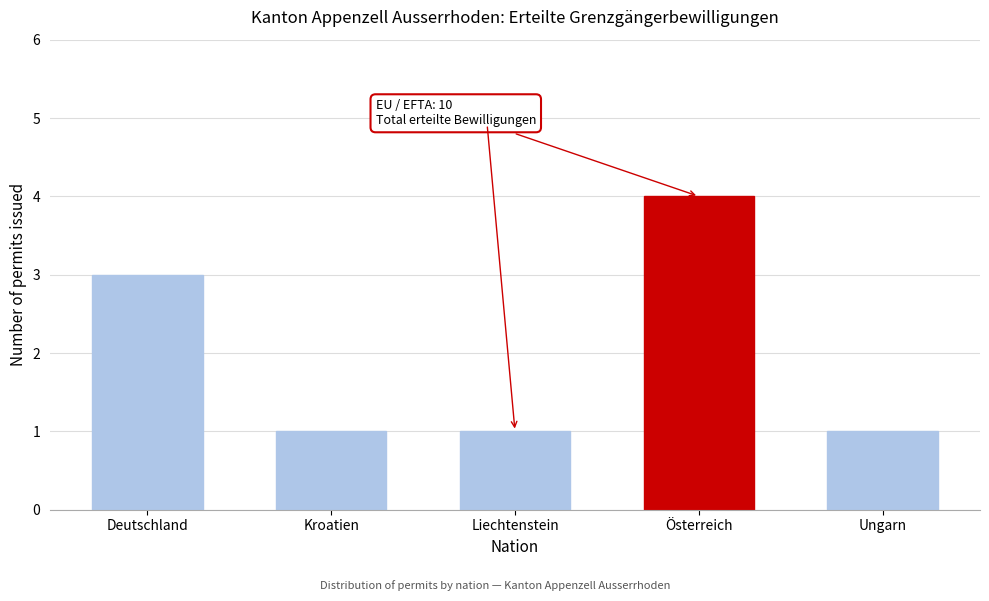

Reading right to left, extract all data points from this chart.

Ungarn=1	Österreich=4	Liechtenstein=1	Kroatien=1	Deutschland=3